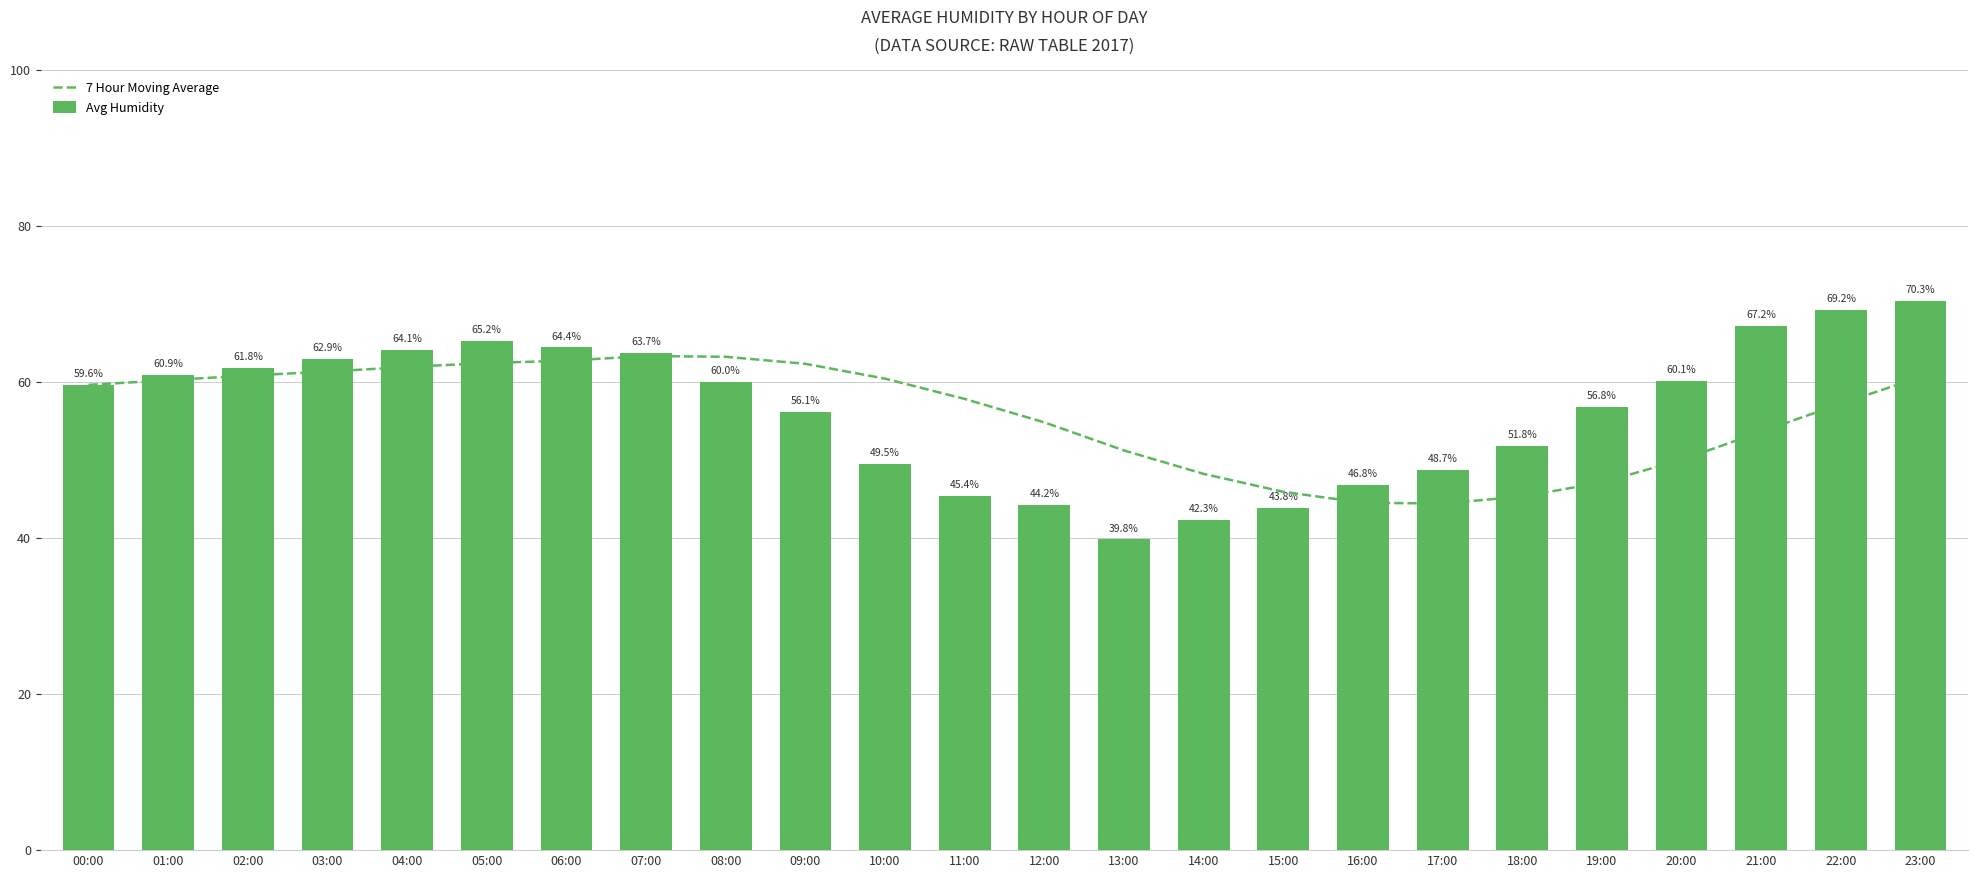

How many values in the 7 Hour Moving Average series exceed 59?

12